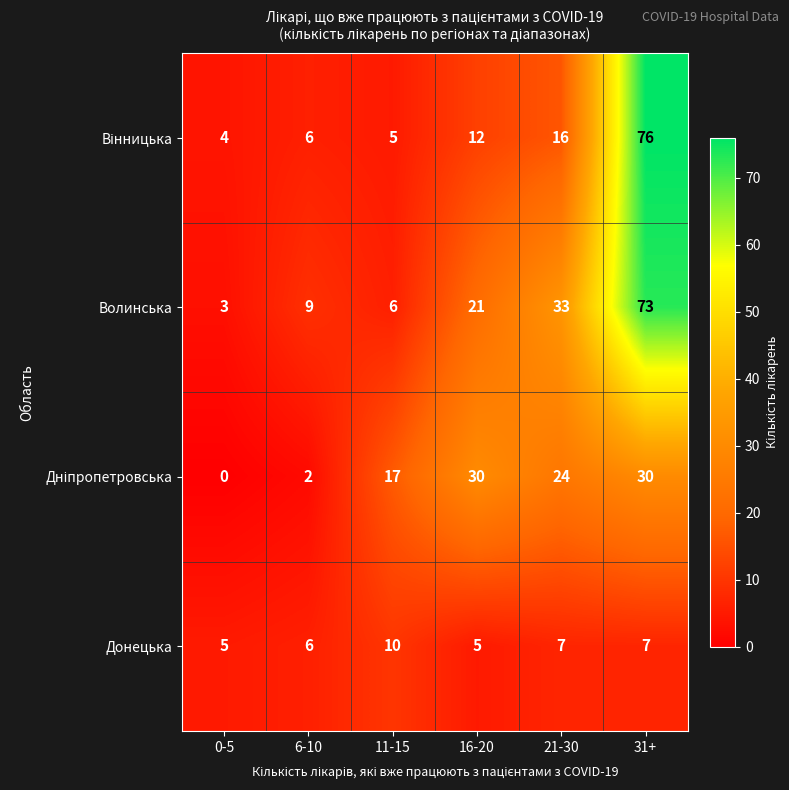

True or false: Донецька has a value of 3 at 0-5.

False